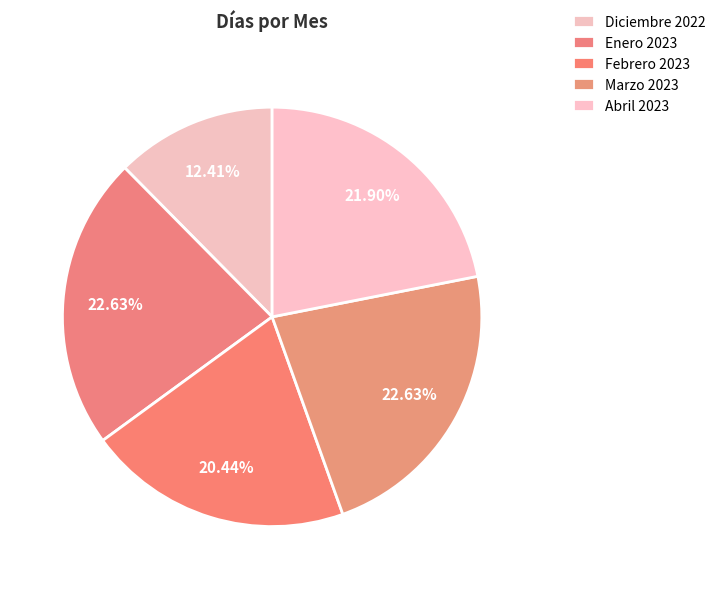

Count the number of slices in the pie.

5